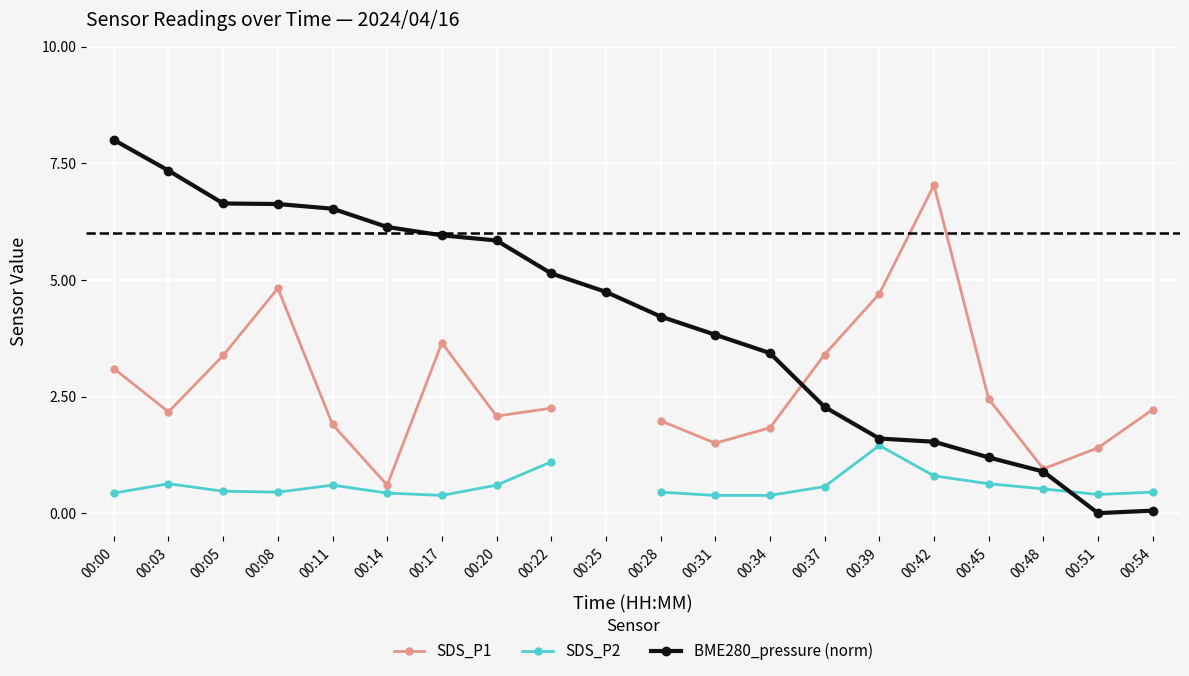

Which series ends up on top after the final intersection of BME280_pressure (norm) and SDS_P1?

SDS_P1